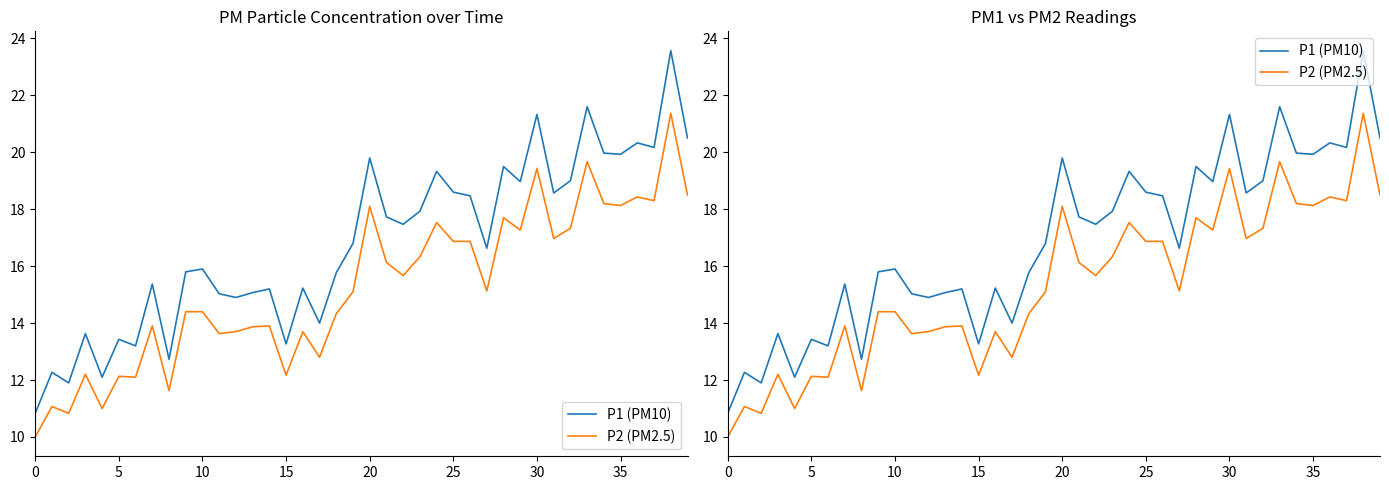

What are all the series names shown in the legend?

P1 (PM10), P2 (PM2.5)